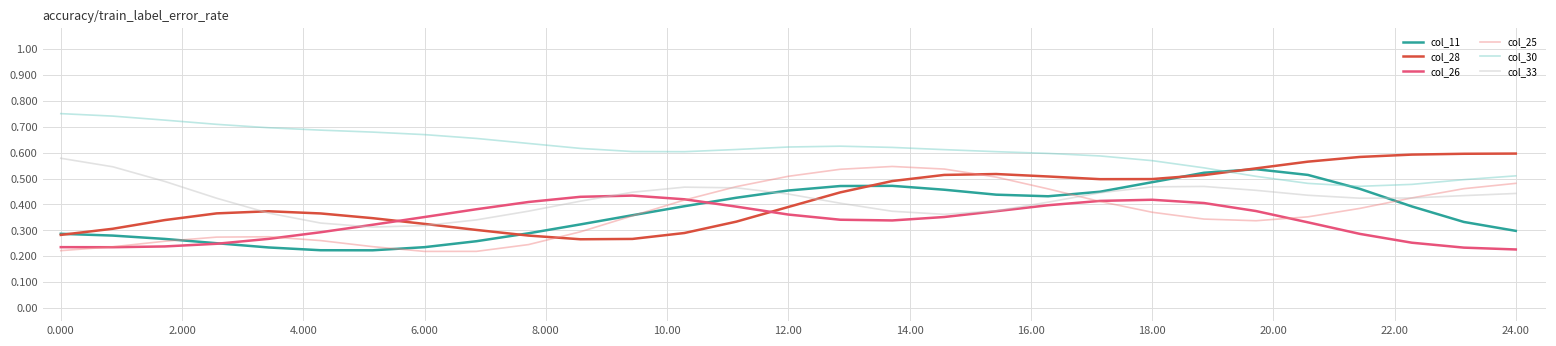

True or false: col_33 and col_30 intersect in this chart.

False